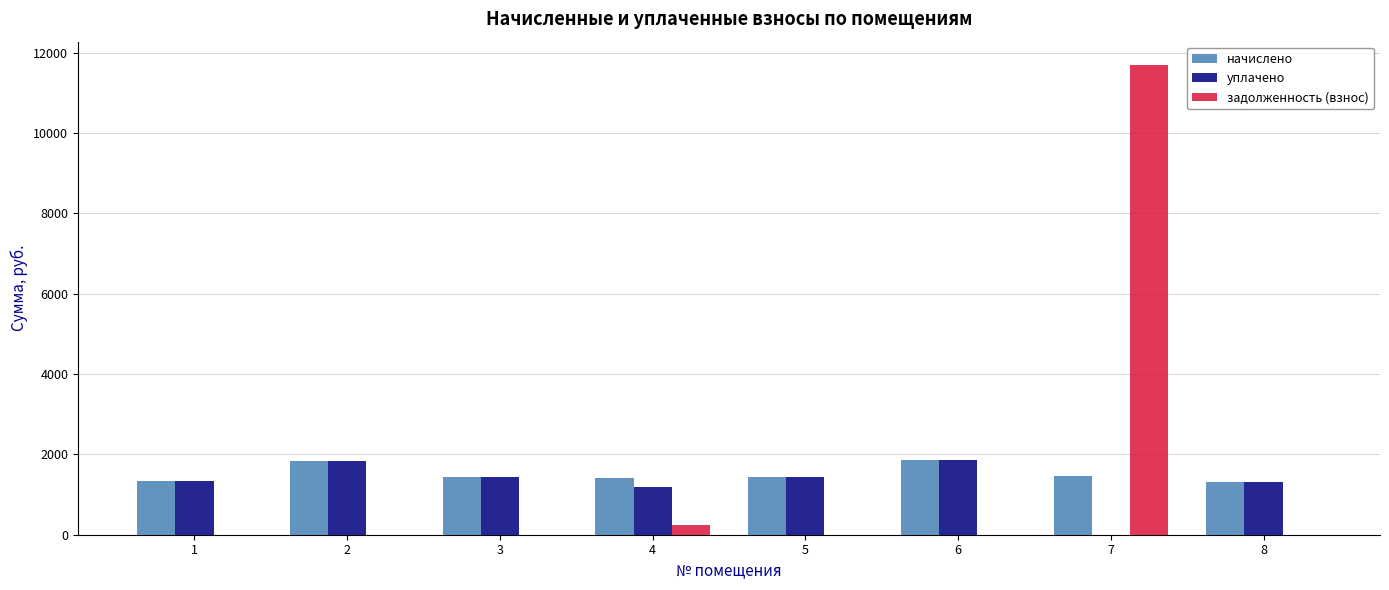

How many values in the начислено series exceed 1431?

4